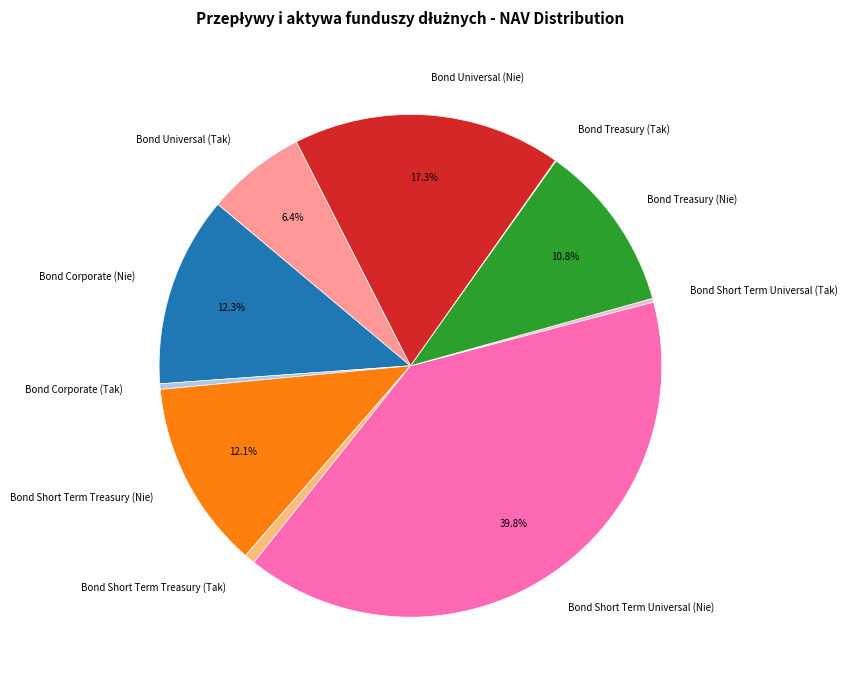

Between Bond Universal (Tak) and Bond Short Term Treasury (Nie), which is larger?

Bond Short Term Treasury (Nie)